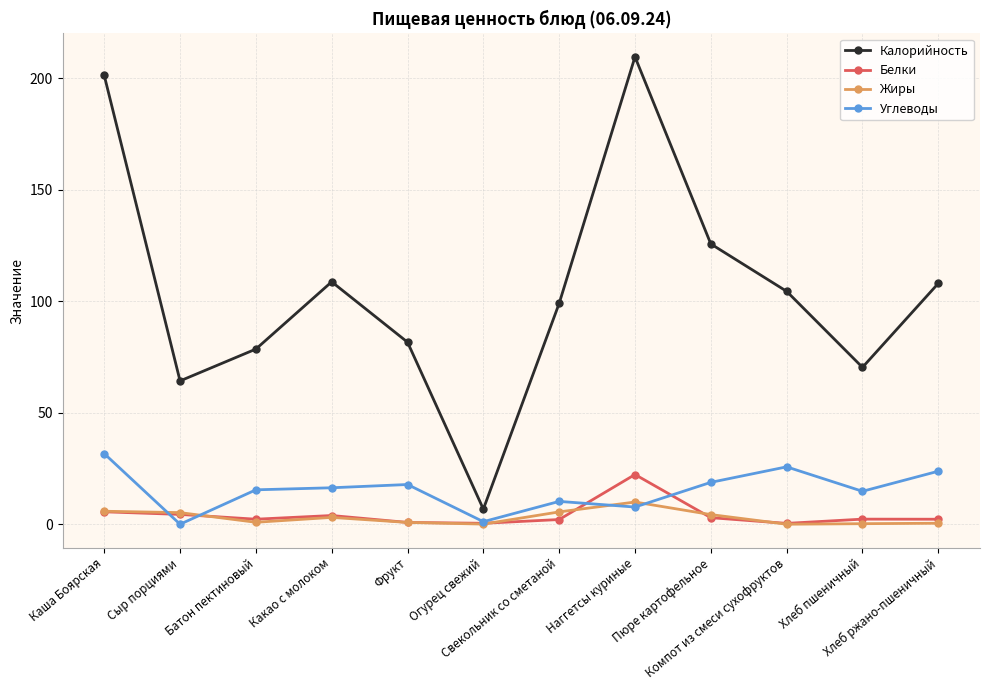

True or false: Калорийность and Углеводы cross at least once.

False